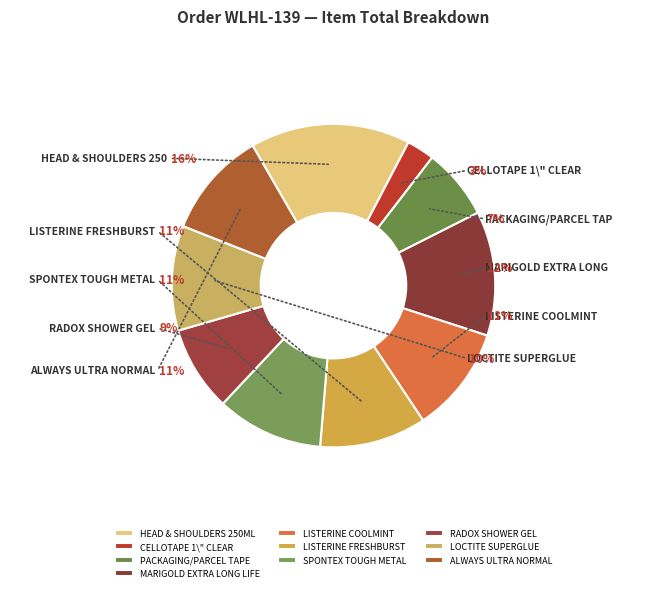

Count the number of slices in the pie.

10